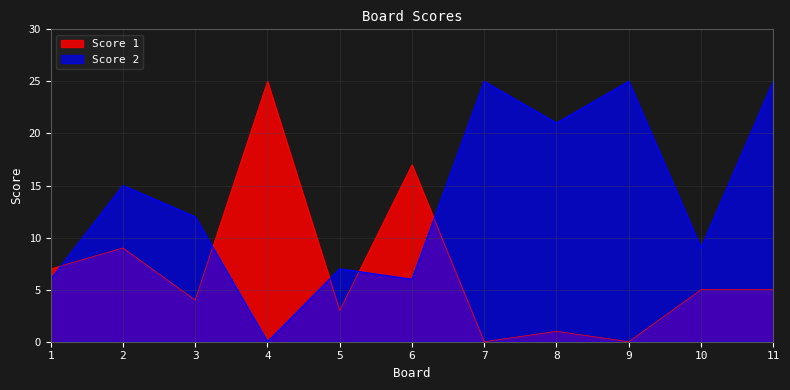

How many interior local peaks does the Score 1 series have?

4